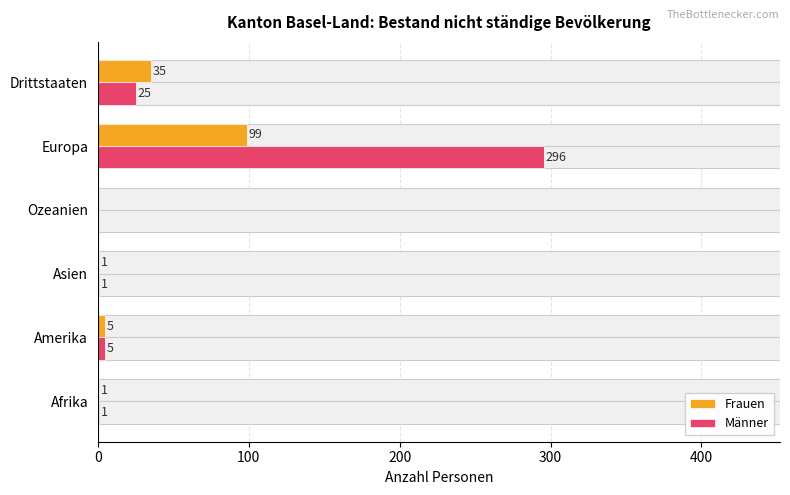

Which series has the widest spread of values?

Männer